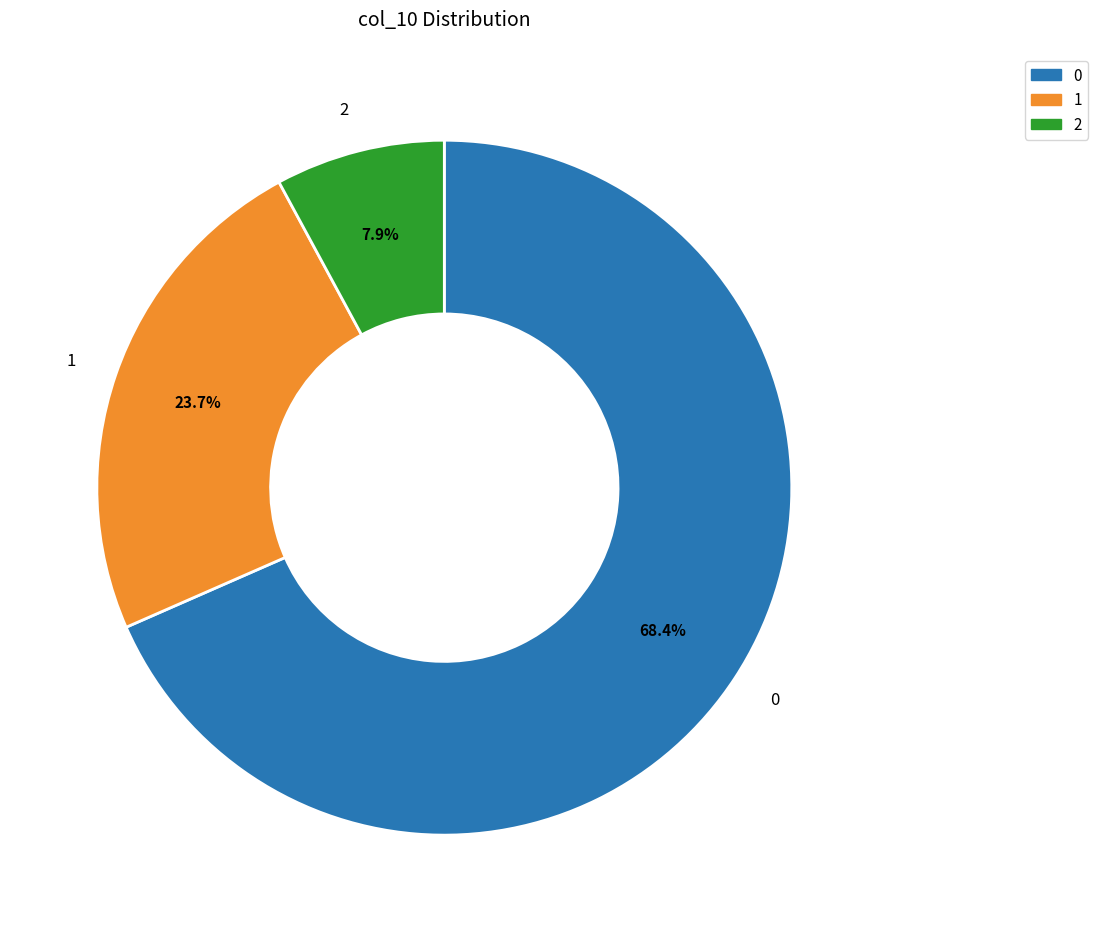

Rank the categories by value from lowest to highest.

2, 1, 0